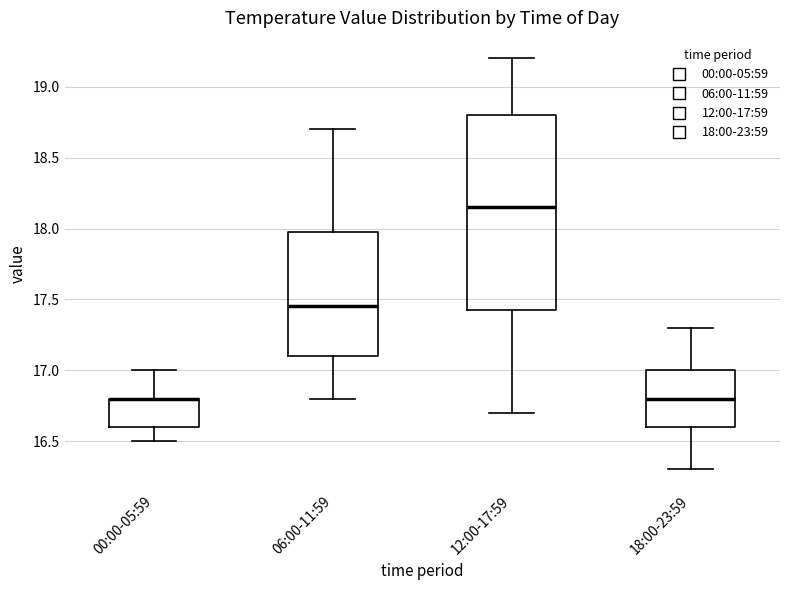

Reading left to right, read every box against the y-axis: the position of its median line, the range the box covers, and the ends of its whiskers. The values are not printed on the chart, so give them approximately, as read against the axis.

00:00-05:59: median 16.80 (drawn on the box's upper edge), box 16.60 to 16.80, whiskers 16.50 to 17.00
06:00-11:59: median 17.45, box 17.10 to 18.00, whiskers 16.80 to 18.70
12:00-17:59: median 18.15, box 17.45 to 18.80, whiskers 16.70 to 19.20
18:00-23:59: median 16.80, box 16.60 to 17.00, whiskers 16.30 to 17.30